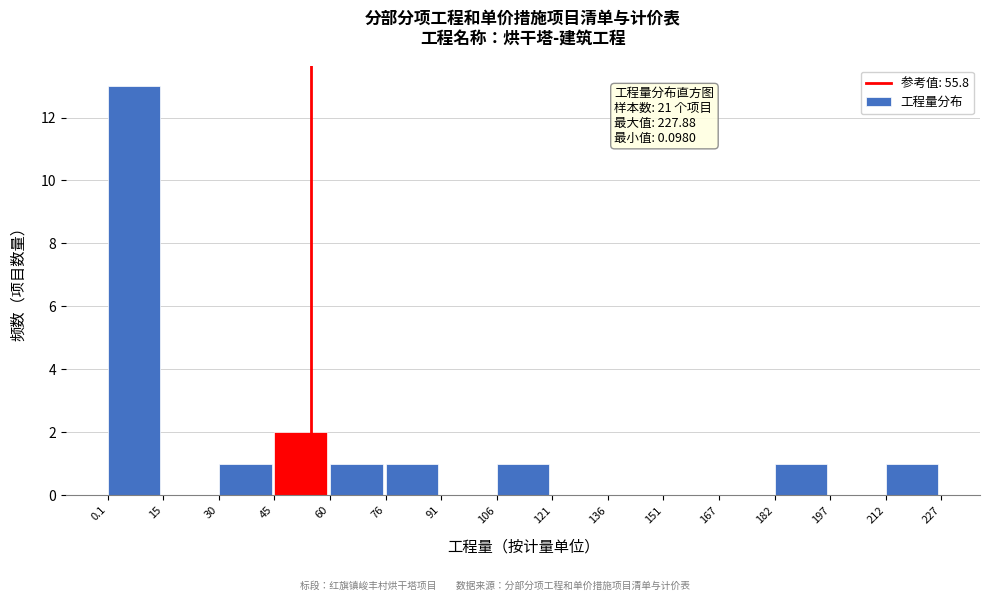

Over which range of the x-axis is the bar tallest?

0.1 to 15